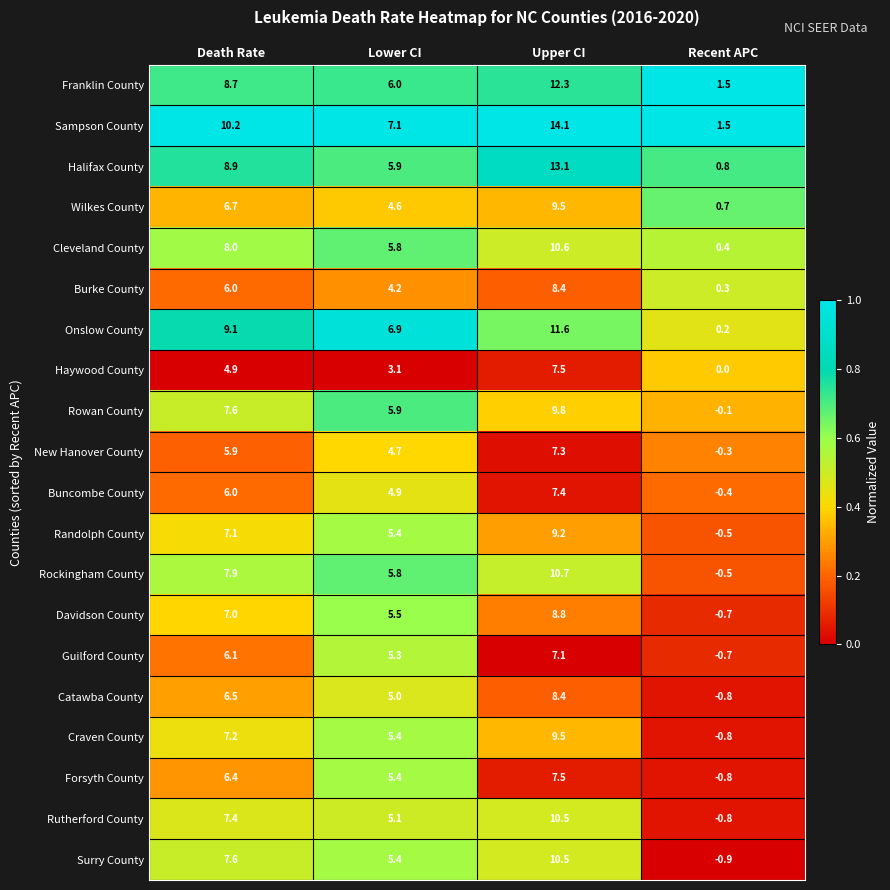

At which label is Onslow County closest to 5?

Lower CI